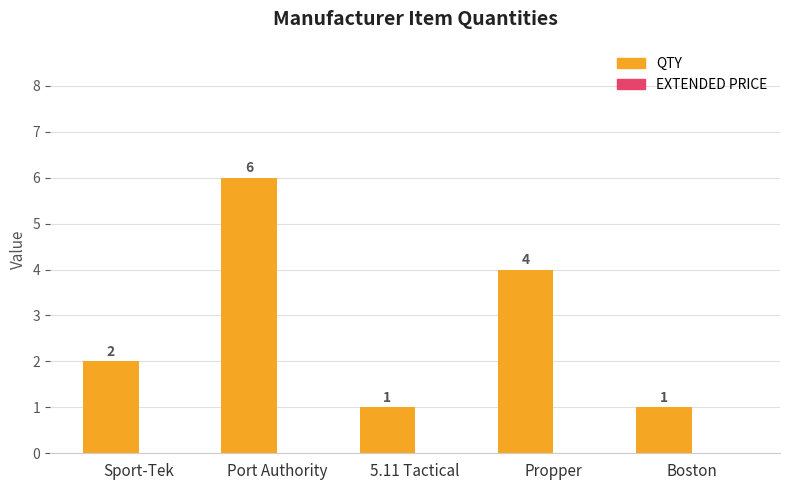

How many data points does each series have?

5